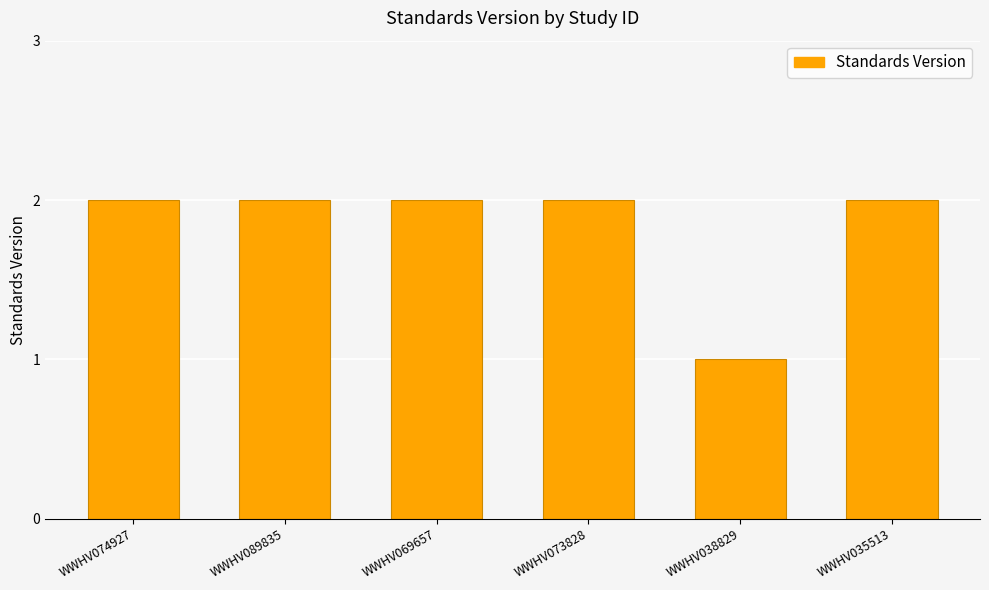

Is it true that the value at WWHV073828 is 1?

False